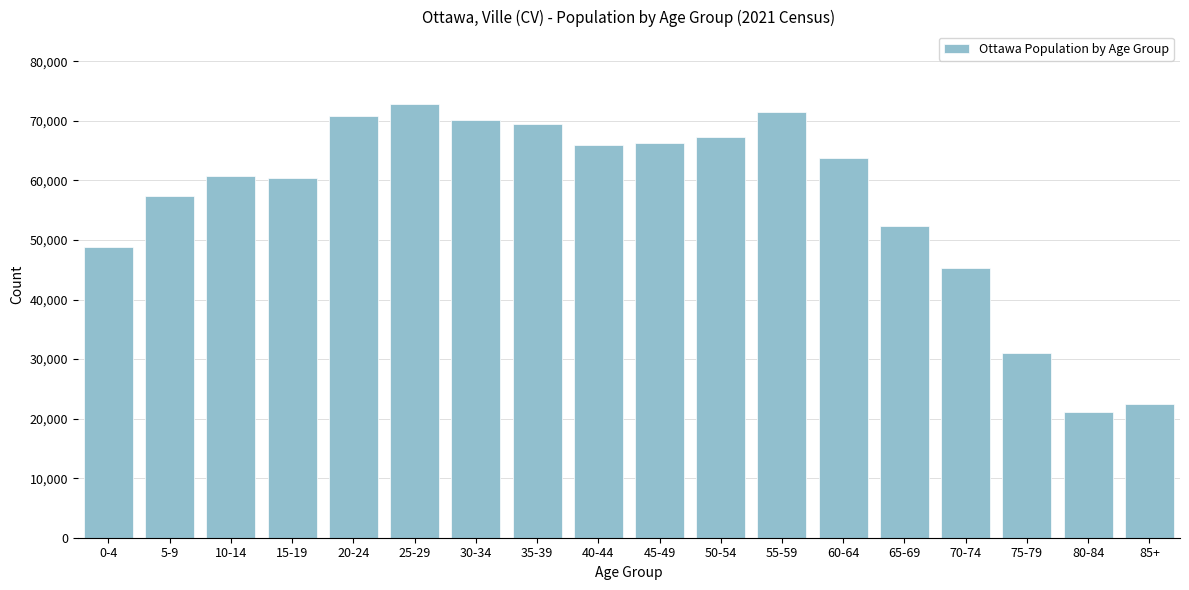

What is the greatest value displayed?

72830